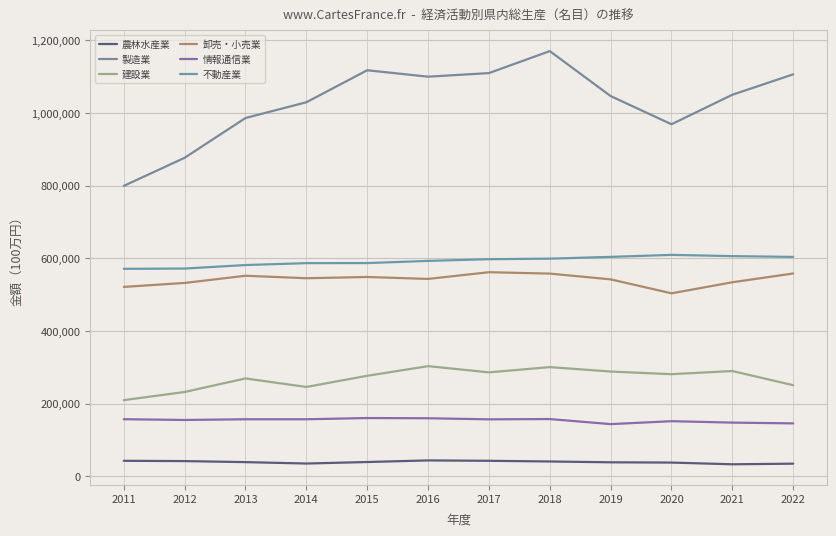

Does the chart have visible grid lines?

Yes